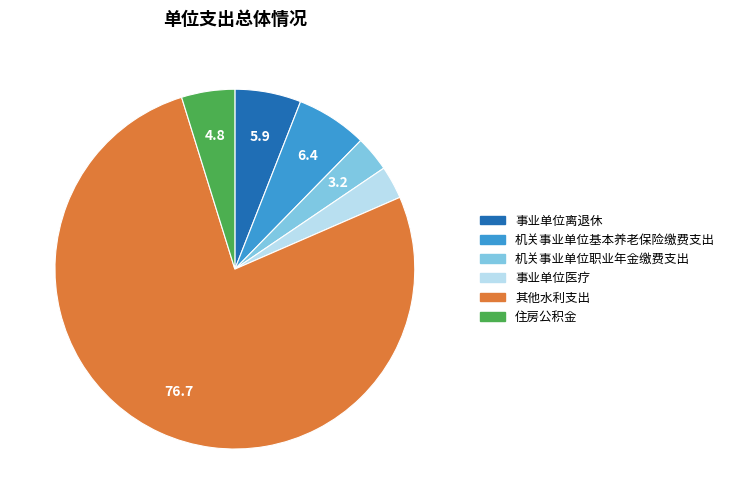

Approximately how many times larger is the value at 事业单位医疗 compared to 住房公积金?

0.6